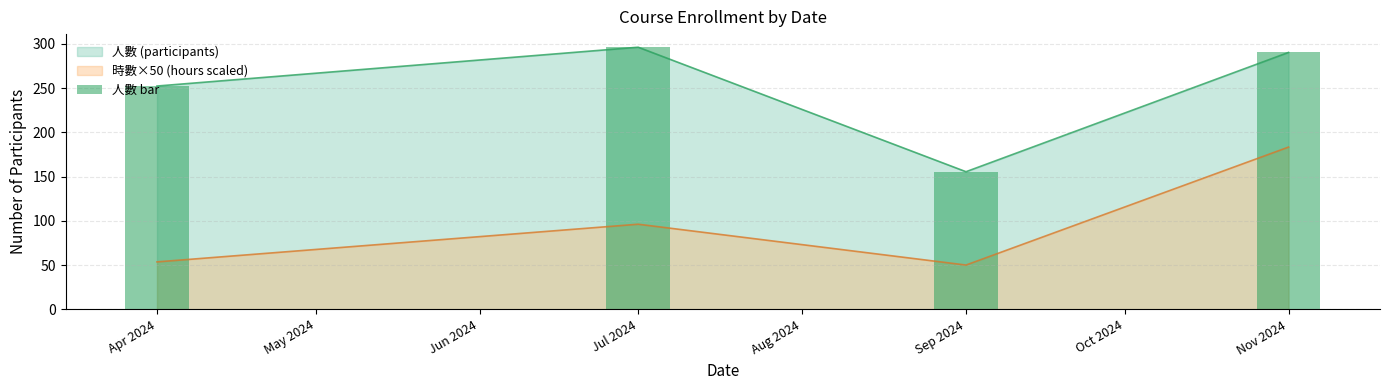

What is the greatest value displayed?

296.2